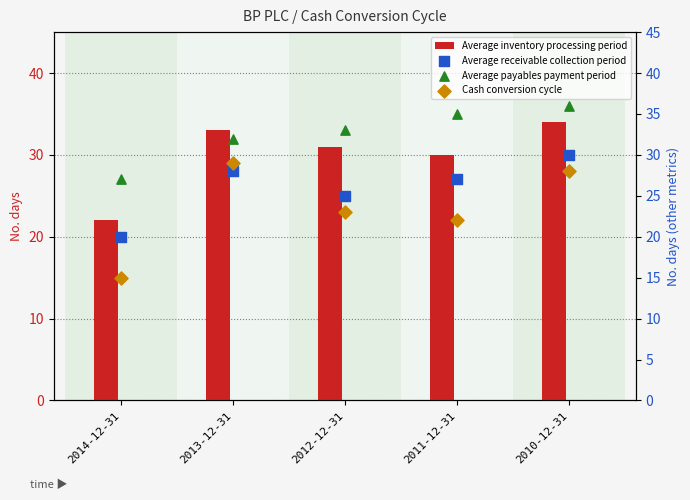

Which series reaches the minimum Y coordinate?

Cash conversion cycle